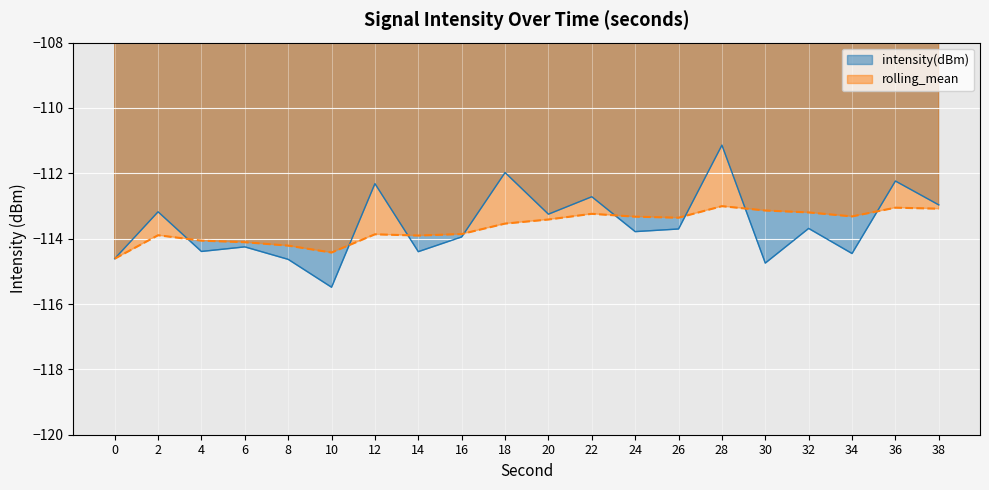

How many lines are shown in the chart?

2